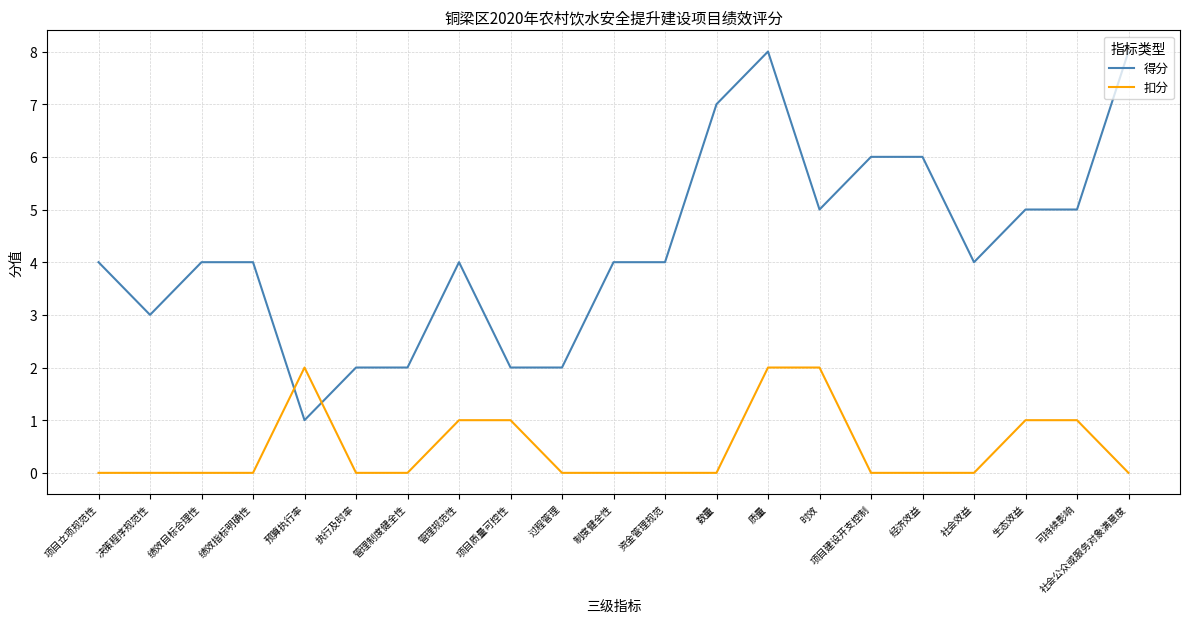

True or false: 得分 has more than 0 points higher than both neighbors.

True